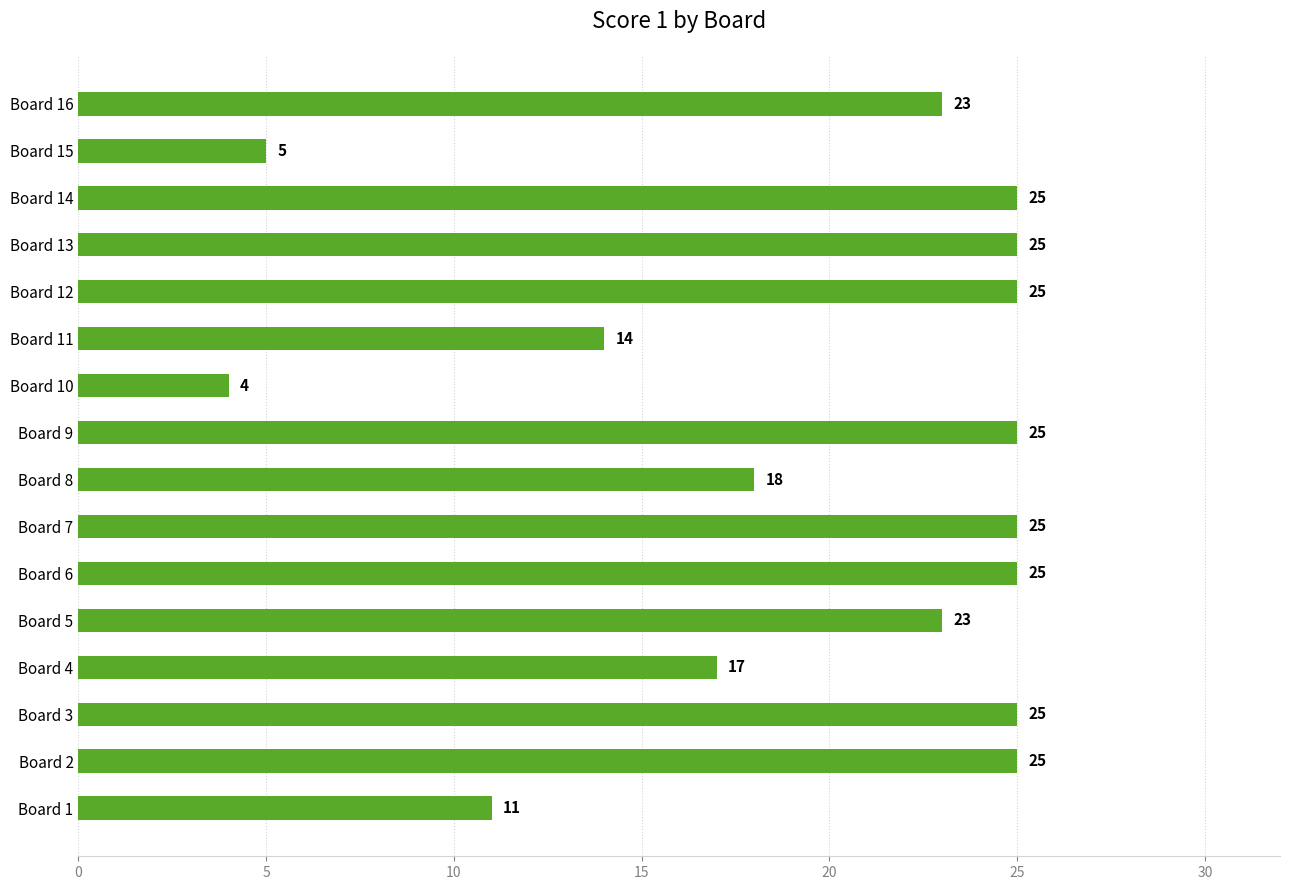

The value at Board 3 is 25. True or false?

True